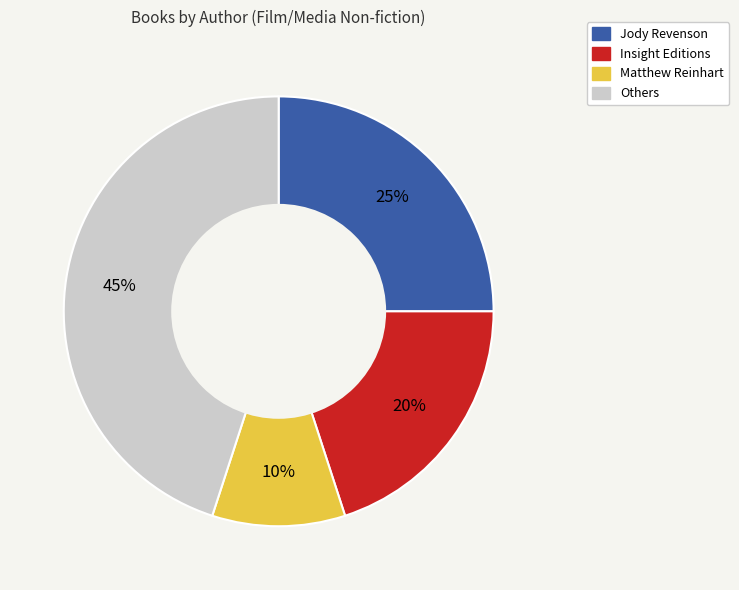

To the nearest percent, what is the average slice percentage?

25%